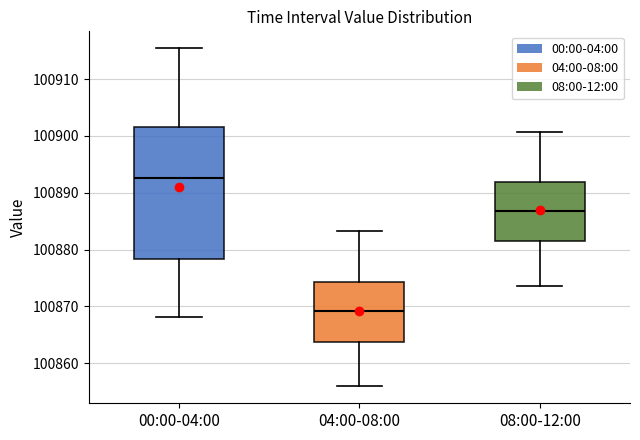

Reading left to right, read every box against the y-axis: the position of its median line, the range the box covers, and the ends of its whiskers. The values are not printed on the chart, so give them approximately, as read against the axis.

00:00-04:00: median 100893, box 100878 to 100902, whiskers 100868 to 100915
04:00-08:00: median 100869, box 100864 to 100874, whiskers 100856 to 100883
08:00-12:00: median 100887, box 100881 to 100892, whiskers 100874 to 100901